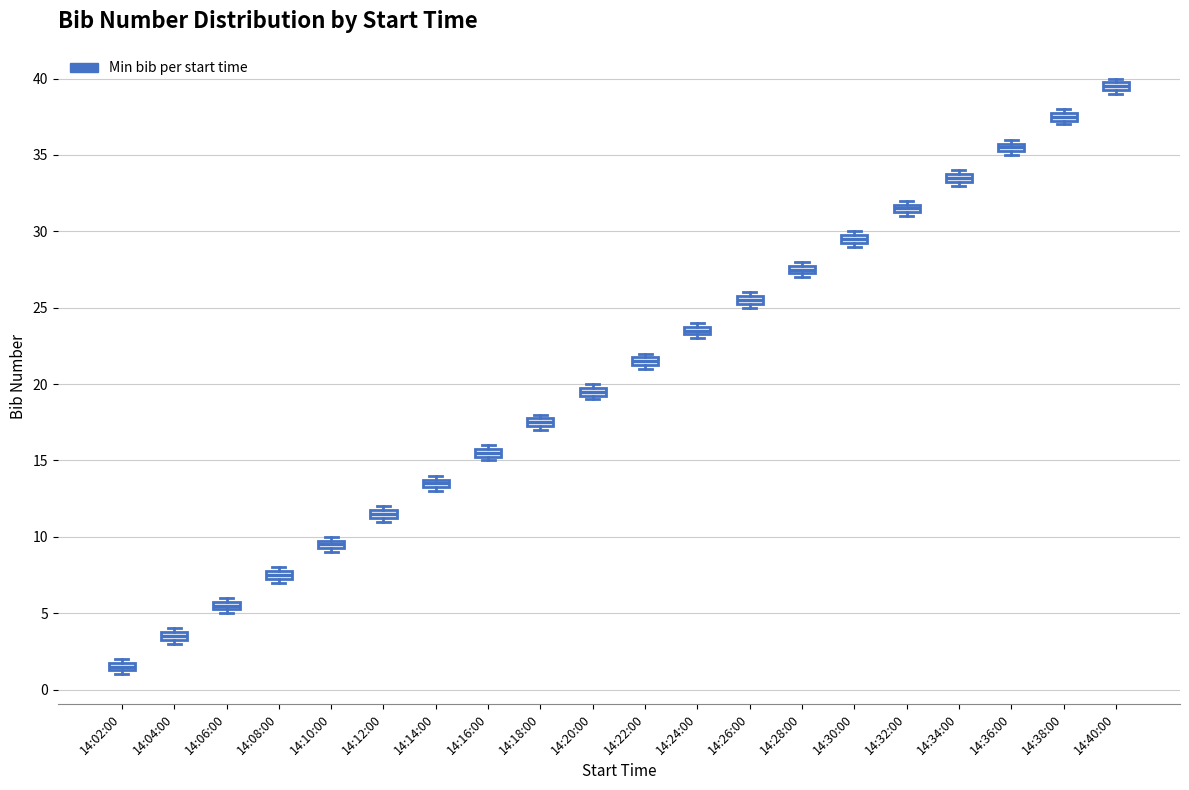

Where is the upper edge of the box for 14:34:00 on the y-axis? The values are not printed on the chart, so give them approximately, as read against the axis.

34.0